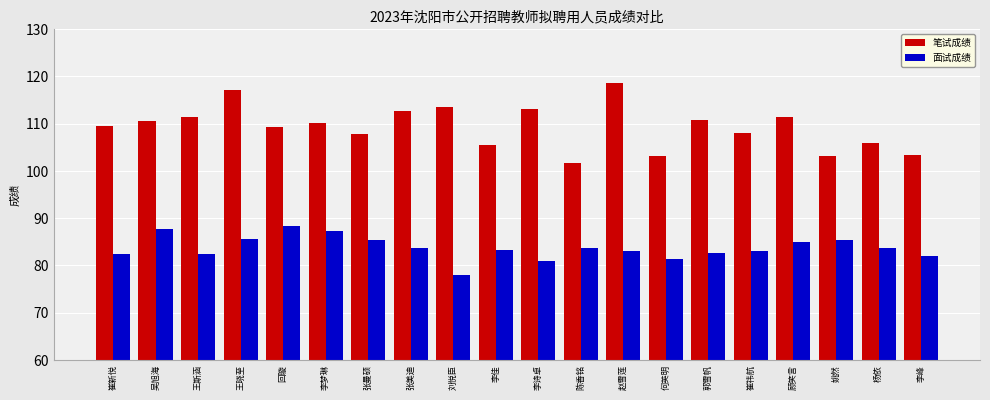

At 回璇, list the series in order from smallest to largest.

面试成绩, 笔试成绩